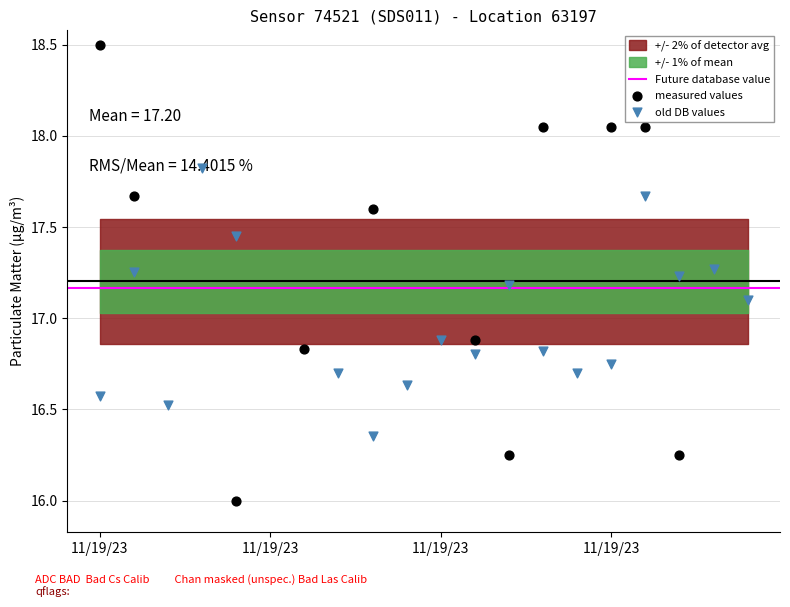

At which category is the sum across all series the highest?

2023-11-19T00:45:33